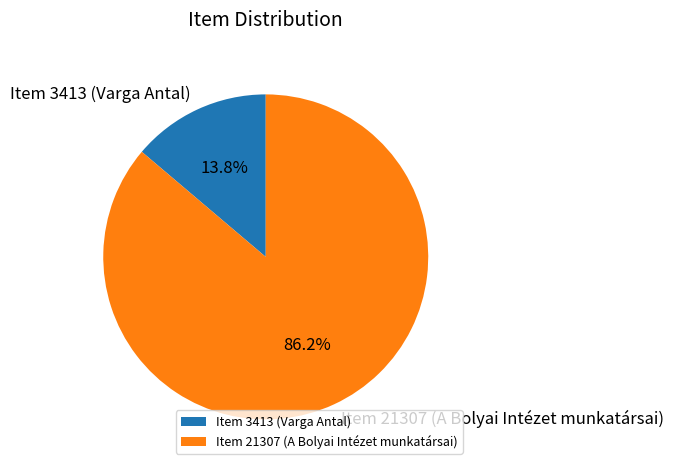

Does any single category account for the majority?

Yes